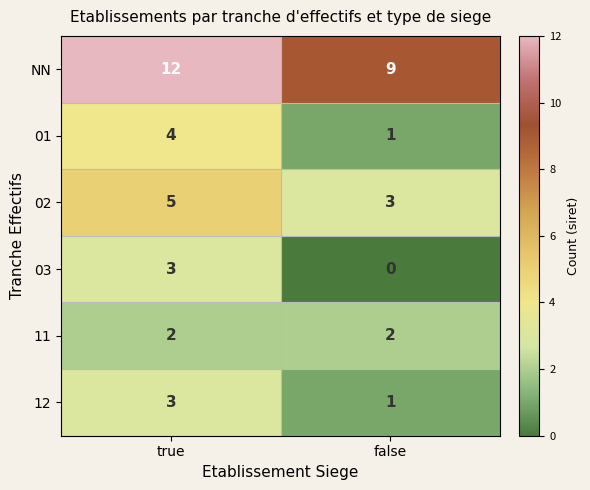

Which series has the largest total across all categories?

NN